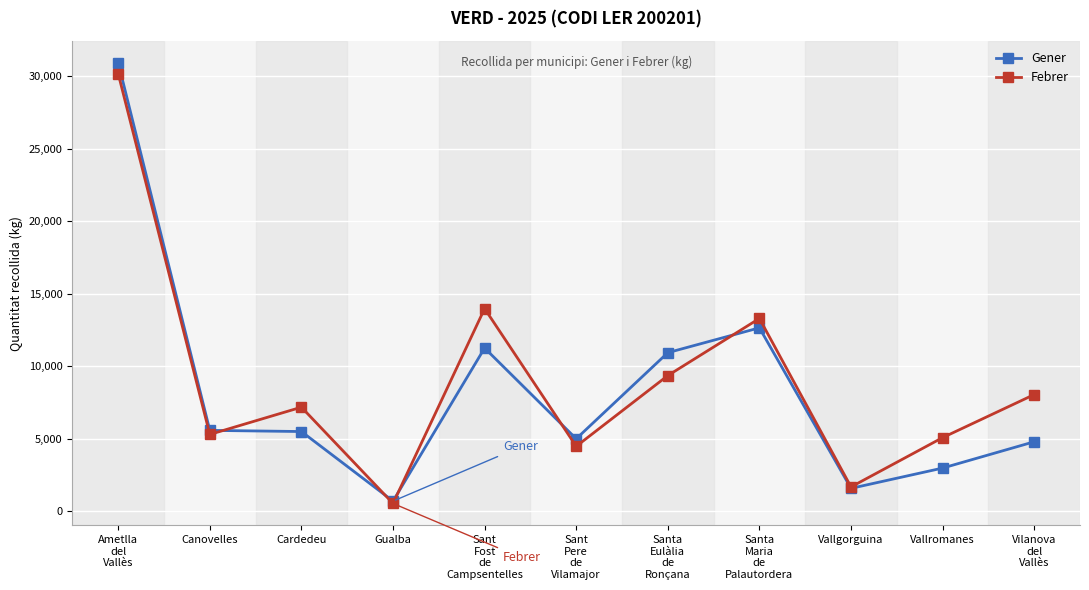

What is the label of the 4th point from the left?

Gualba